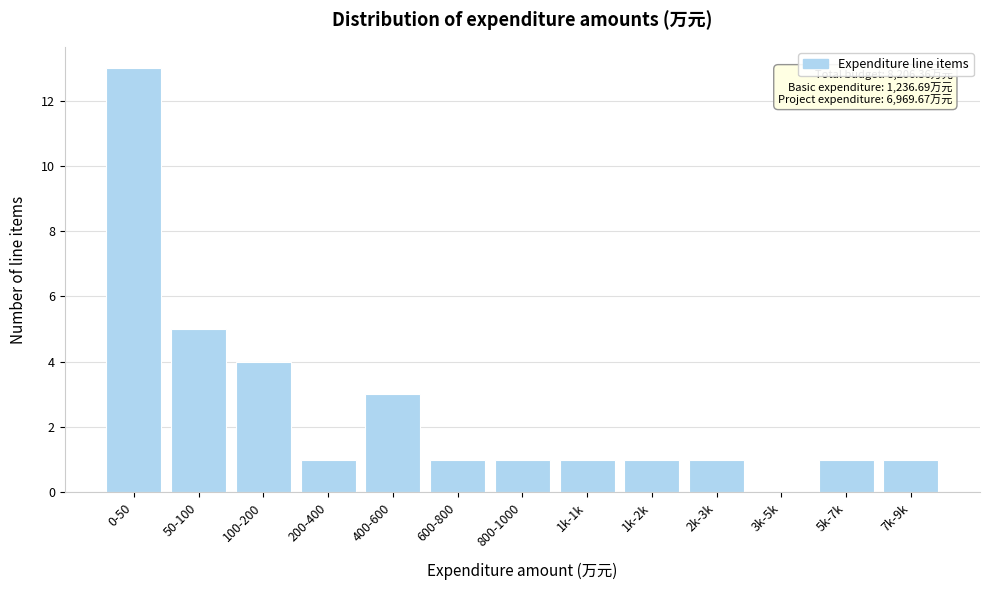

Reading right to left, what are all the values shown in this chart?

7k-9k=1	5k-7k=1	3k-5k=0	2k-3k=1	1k-2k=1	1k-1k=1	800-1000=1	600-800=1	400-600=3	200-400=1	100-200=4	50-100=5	0-50=13